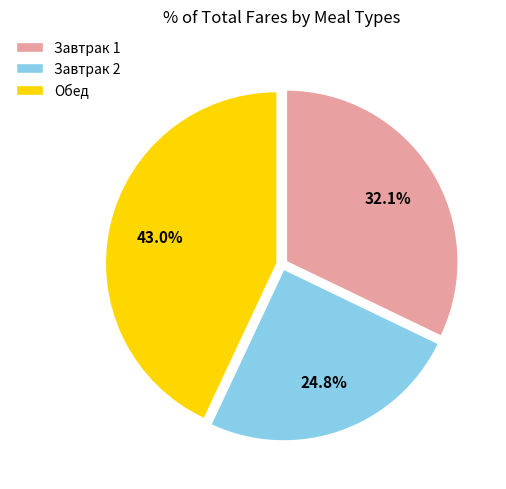

Is there a majority slice in this chart?

No